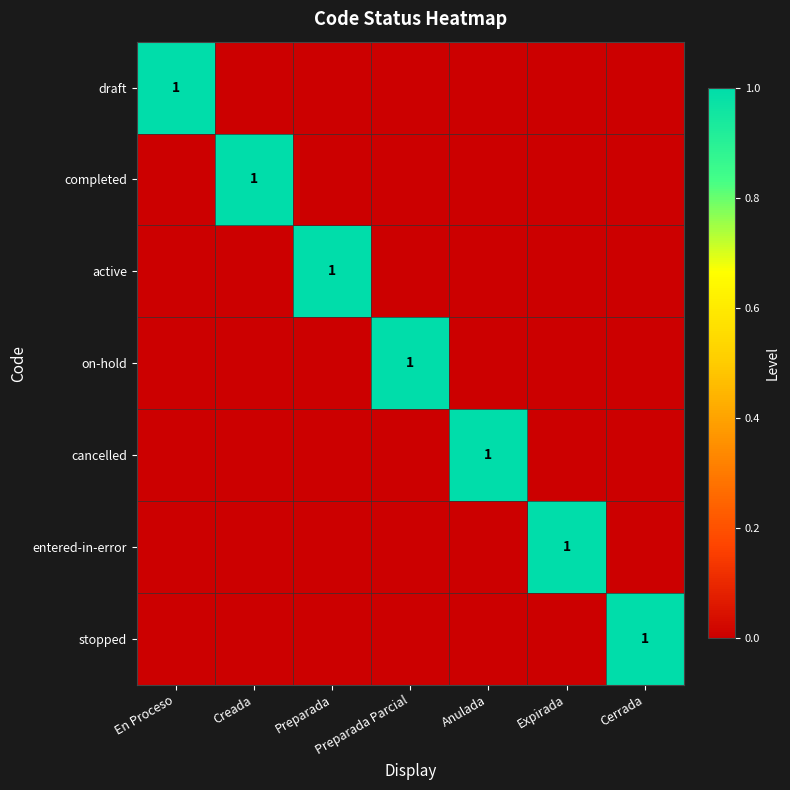

The cancelled series shows 1 at Anulada. True or false?

True